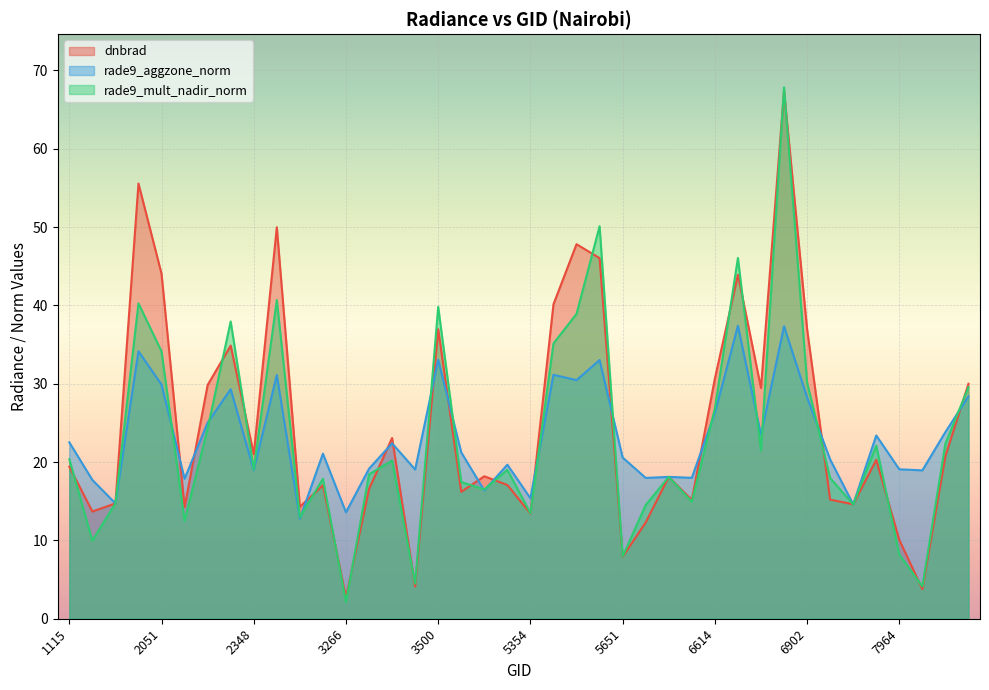

Which series has the widest spread of values?

rade9_mult_nadir_norm